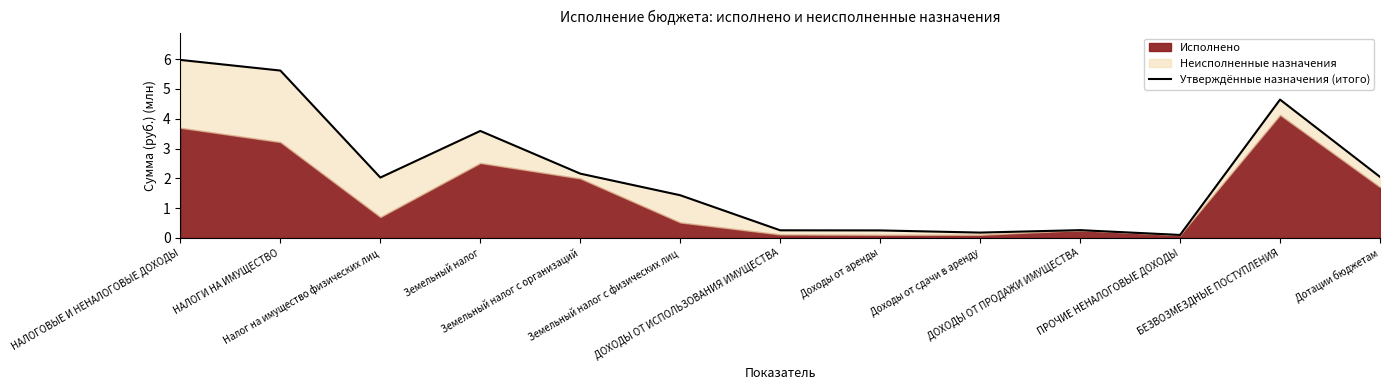

What is the difference between the values at ПРОЧИЕ НЕНАЛОГОВЫЕ ДОХОДЫ and Дотации бюджетам?

1.9